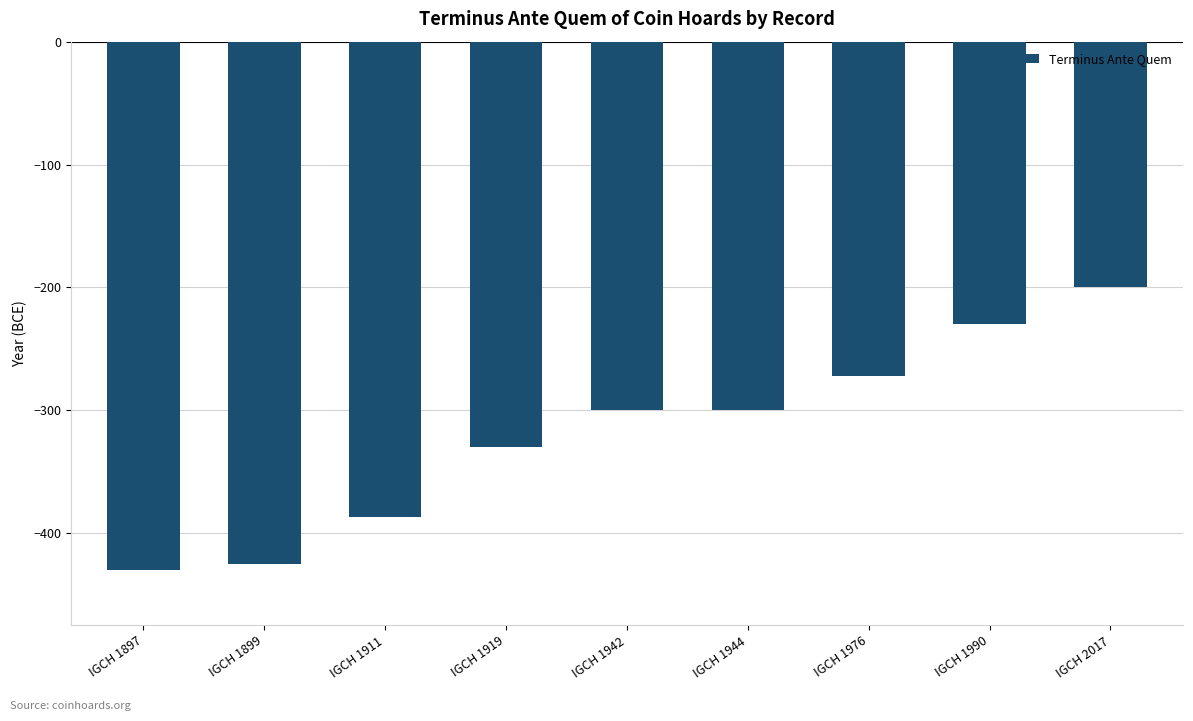

What is the sum of the values at IGCH 1911 and IGCH 1942?

-687